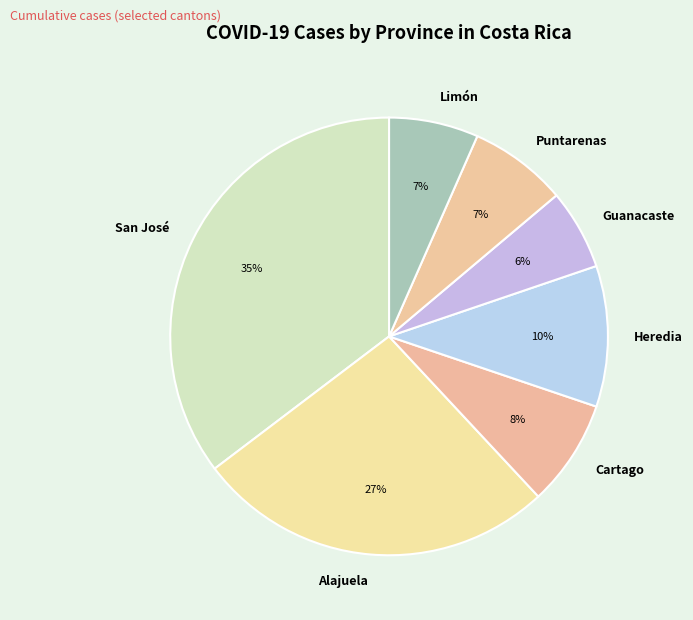

What is the largest slice in the pie chart?

San José